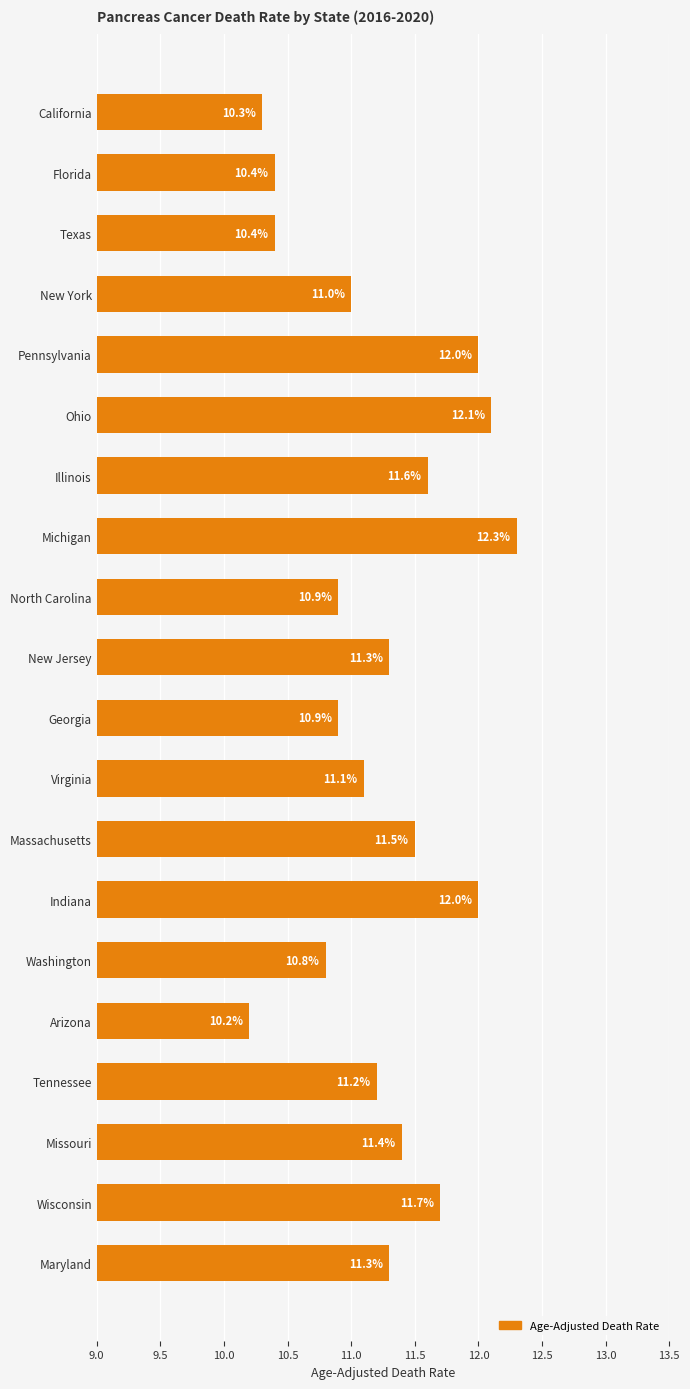

What is the sum of all values?

224.4